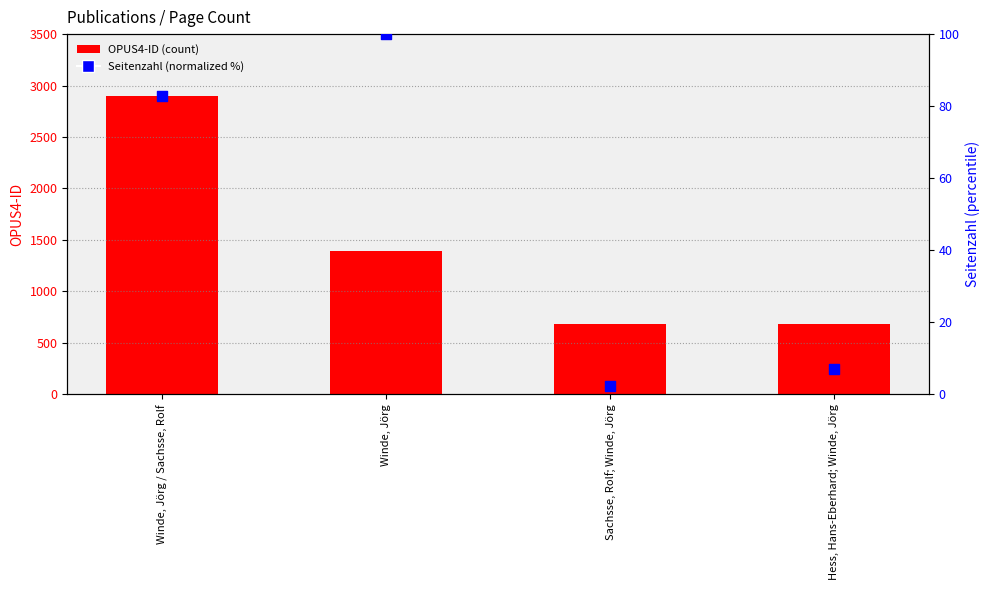

What are all the series names shown in the legend?

OPUS4-ID (count), Seitenzahl (normalized %)